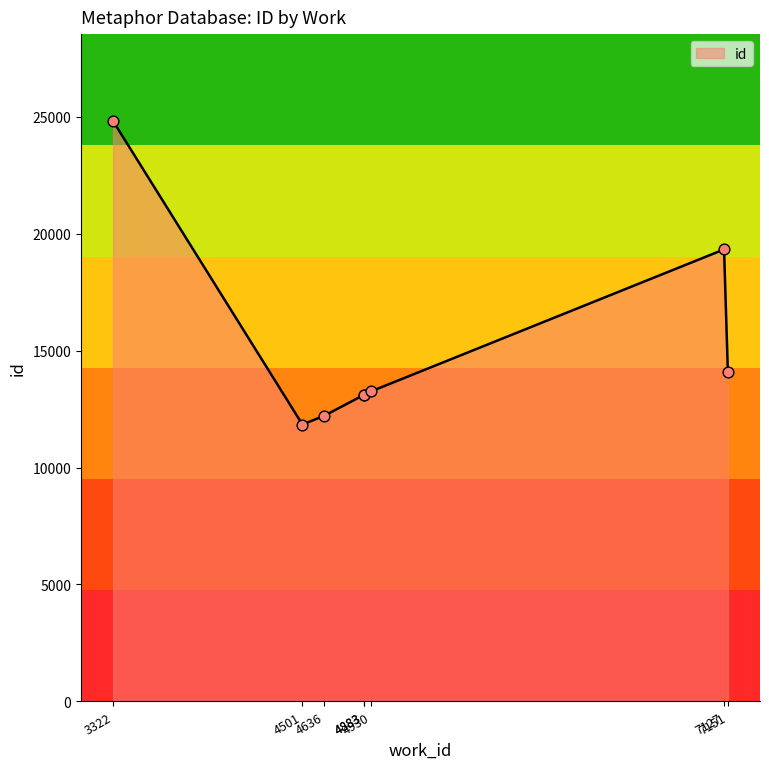

Between 4930 and 7127, which is larger?

7127